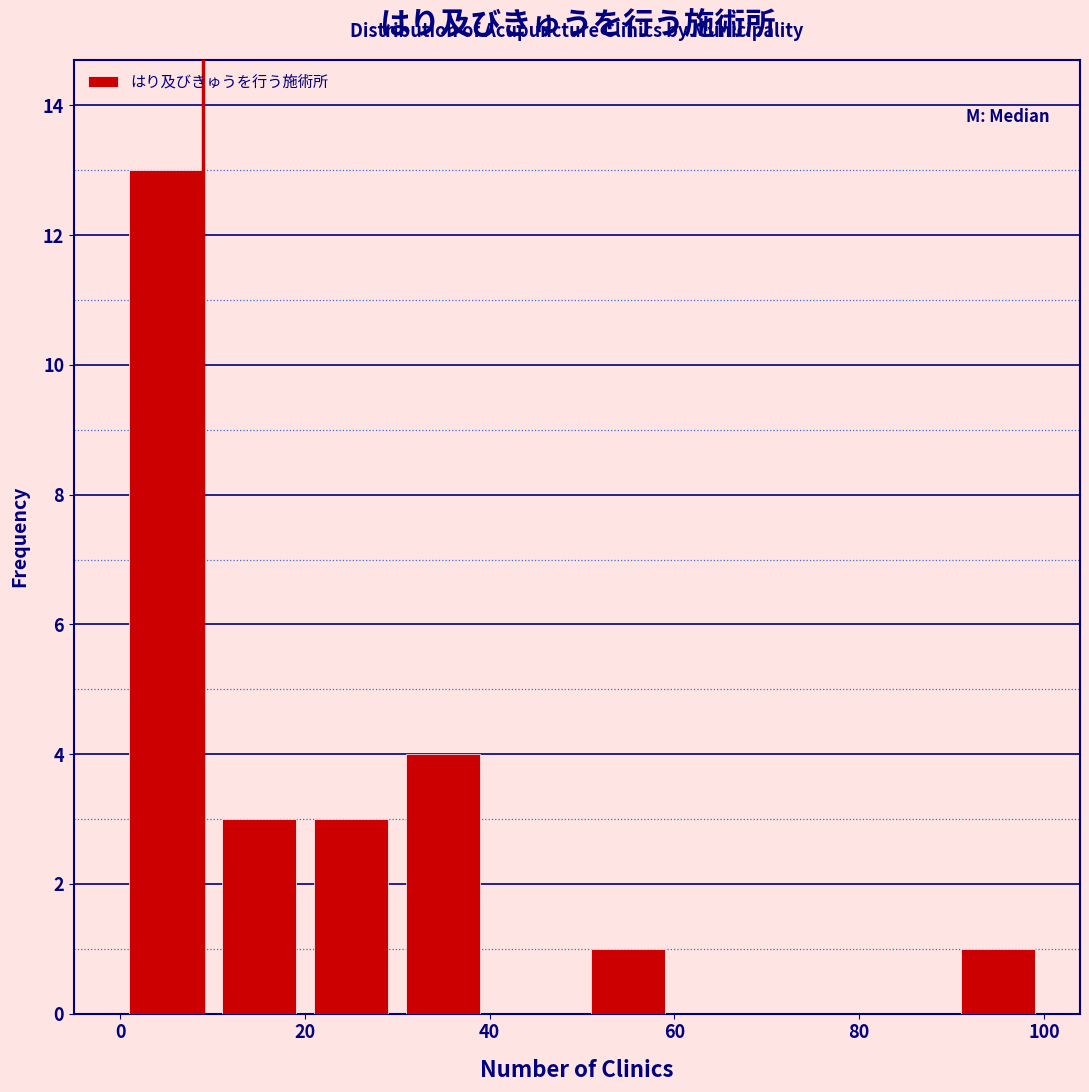

Which range on the x-axis has the tallest bar?

0 to 10